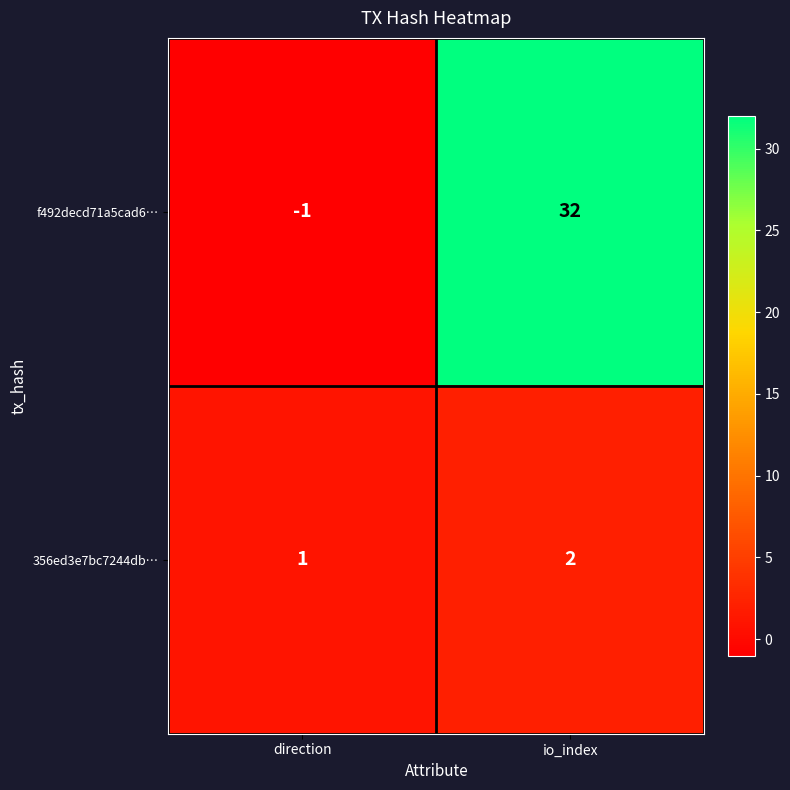

How many data points does each series have?

2